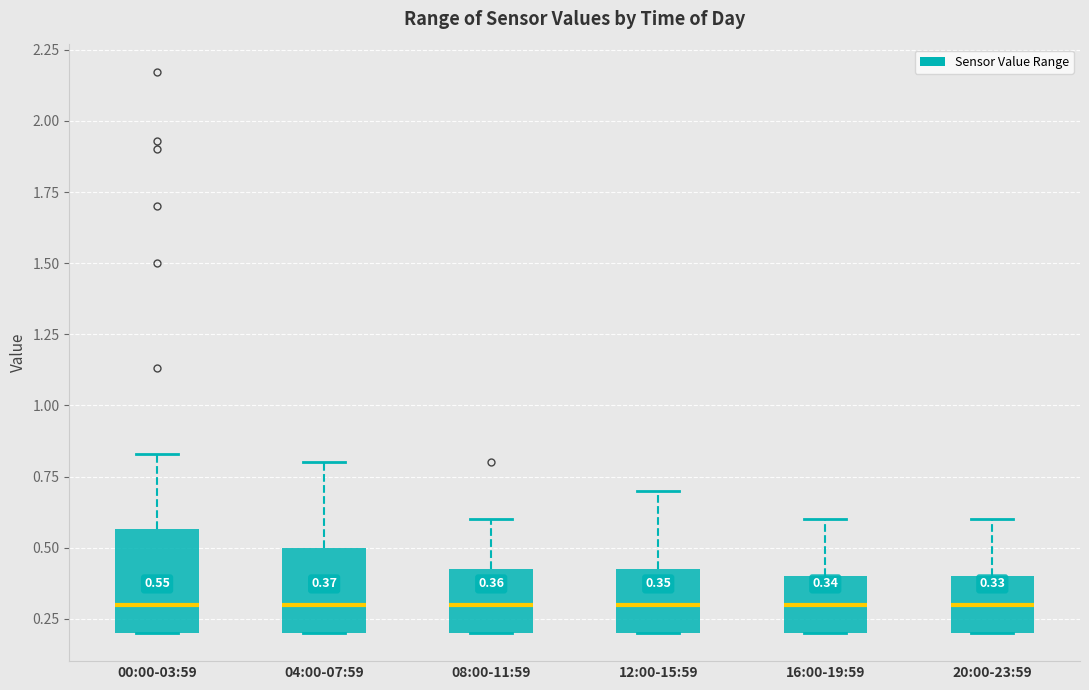

Which box is the tallest, from its lower edge to its upper edge?

00:00-03:59